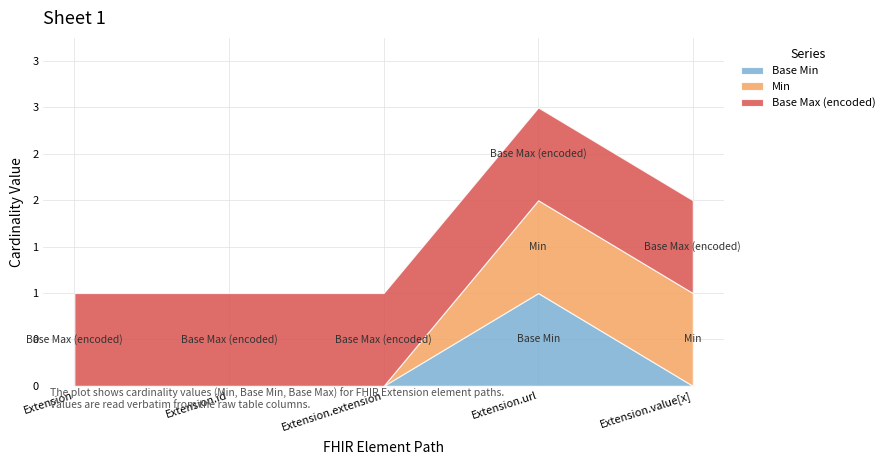

What is the label of the 2nd point from the left?

Extension.id